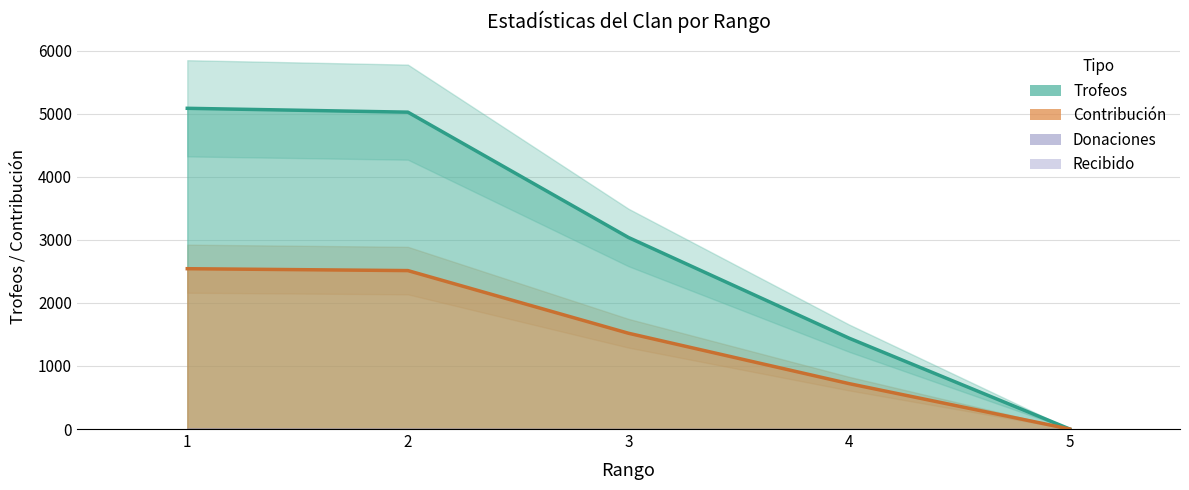

True or false: Contribución and Trofeos intersect in this chart.

False